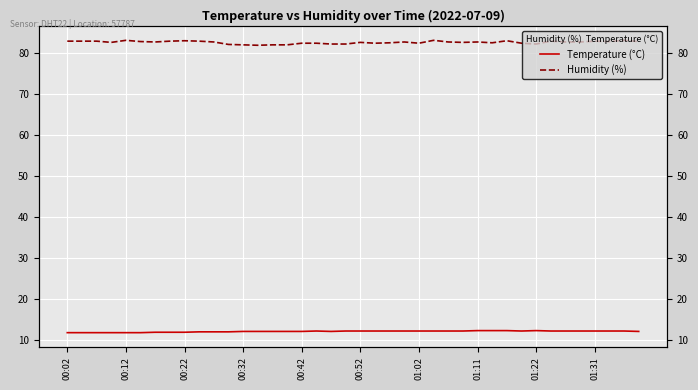

How many Temperature (°C) values are between 12 and 13?

34